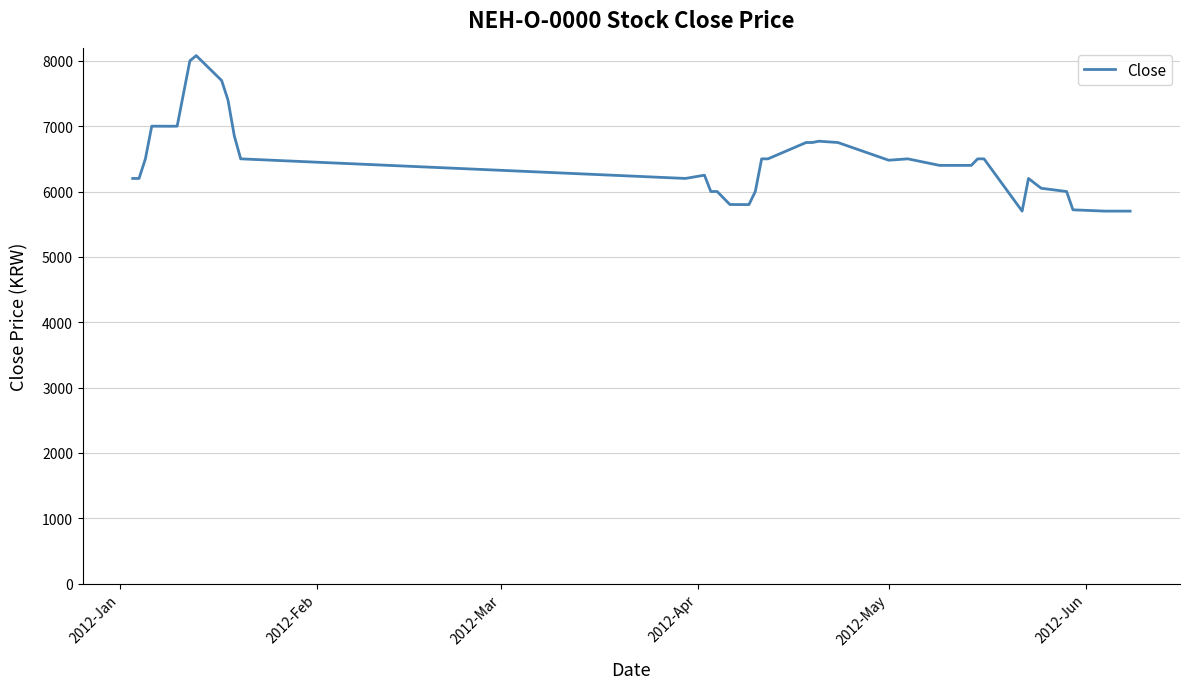

What is the maximum value shown in the chart?

8080